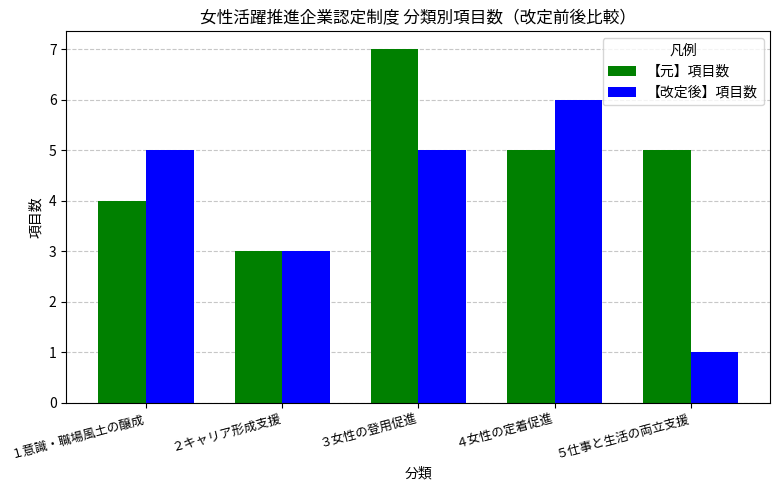

How many data points in 【元】項目数 are less than 5?

2